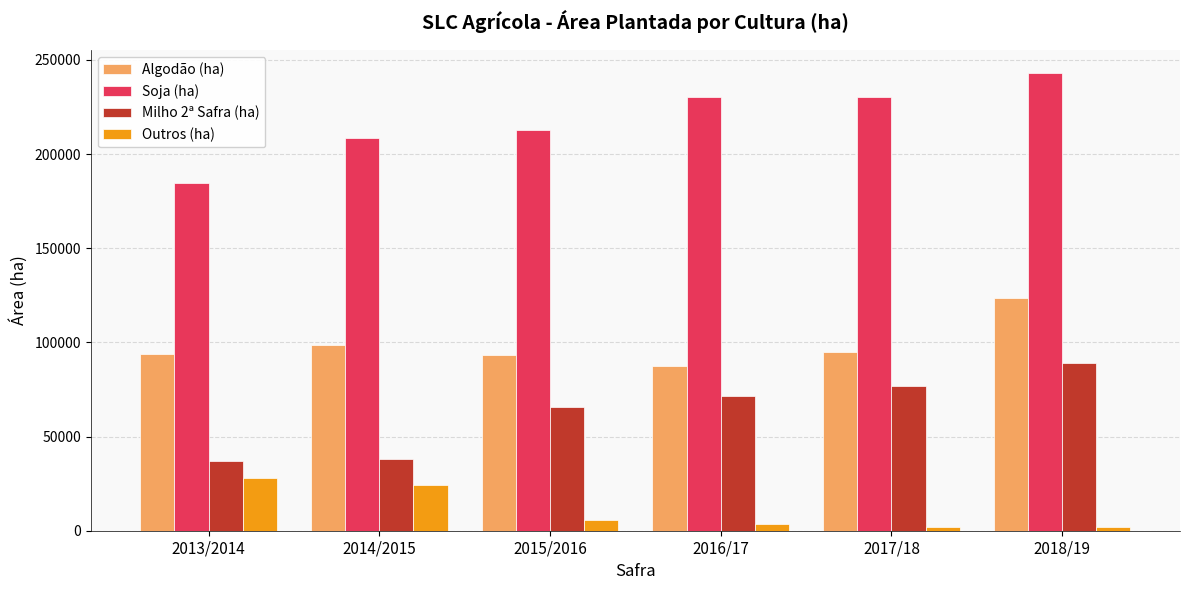

At which category does the chart reach its peak across all series?

2018/19